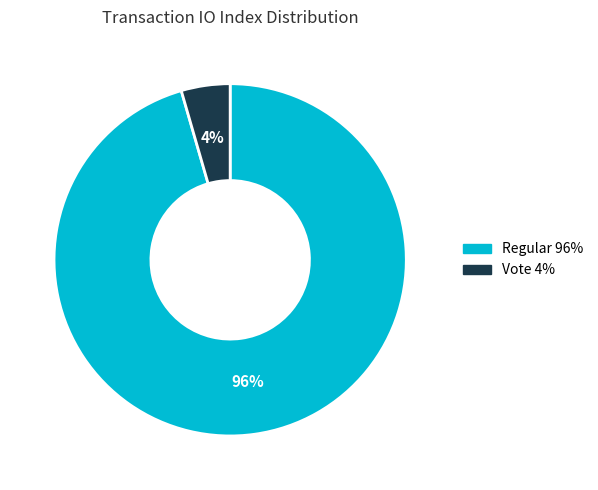

To the nearest percent, what is the average slice percentage?

50%